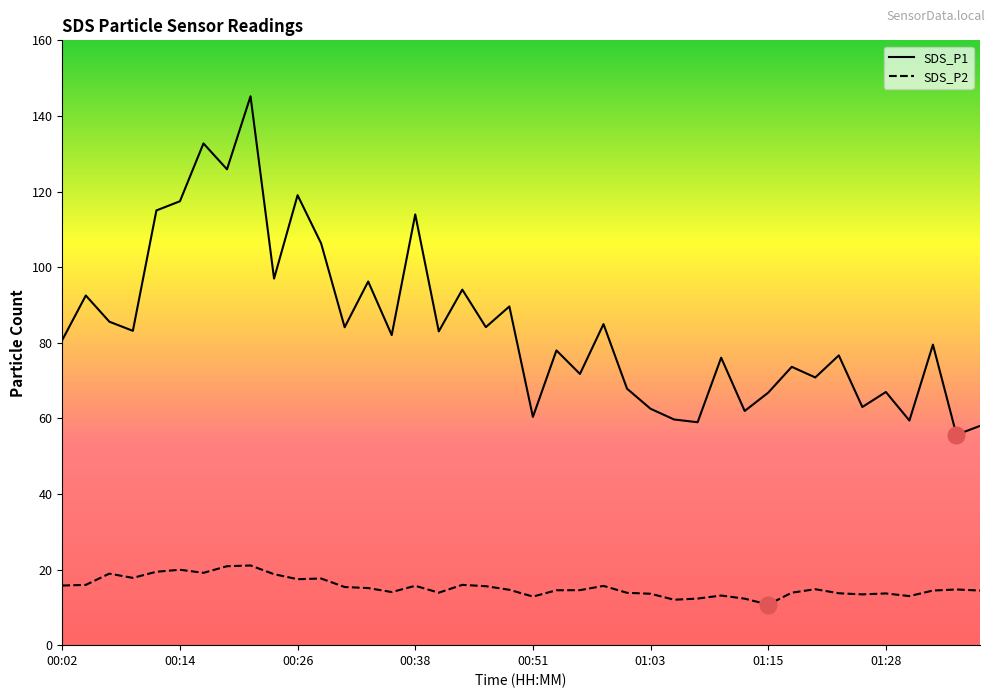

What is the average value of the SDS_P1 series?

84.5